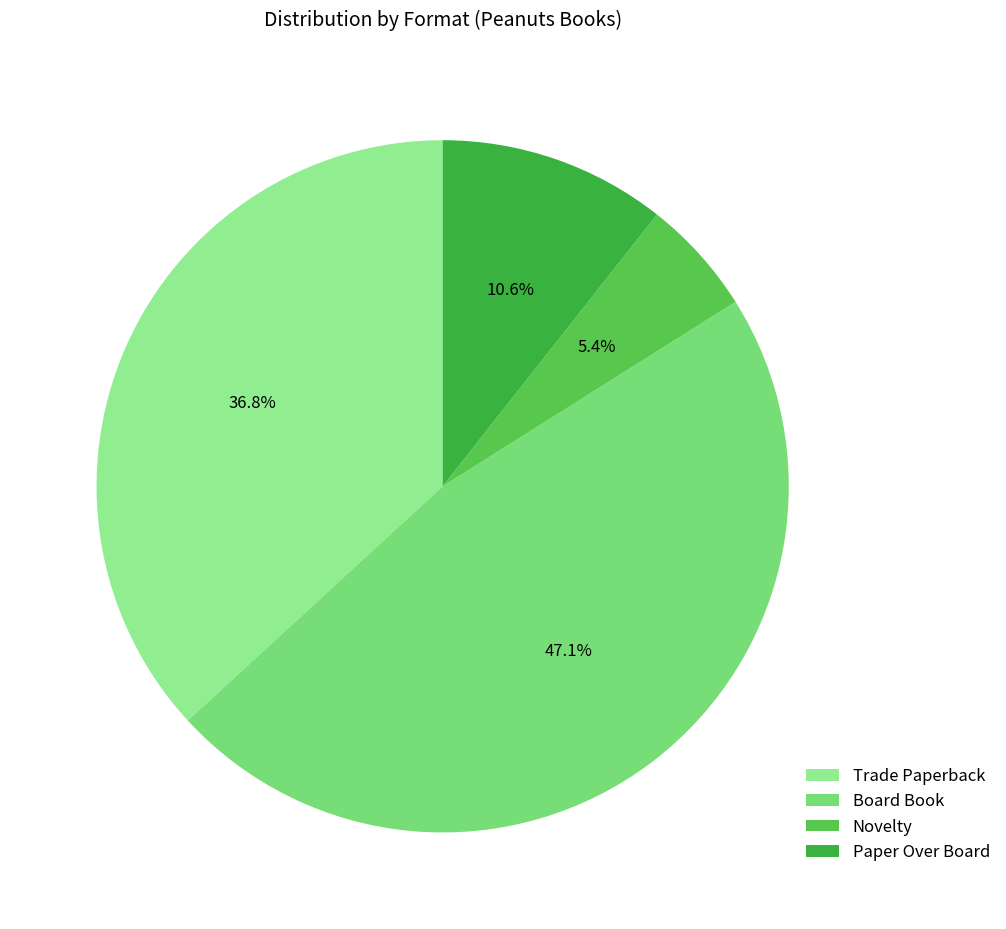

What is the ratio of the value at Trade Paperback to the value at Board Book?

0.8